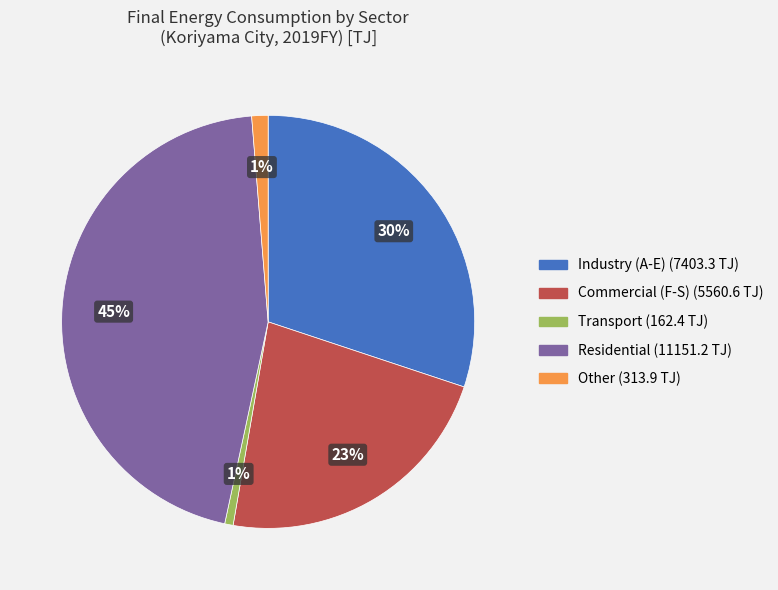

Is the sum of Other and Industry (A-E) greater than half?

No